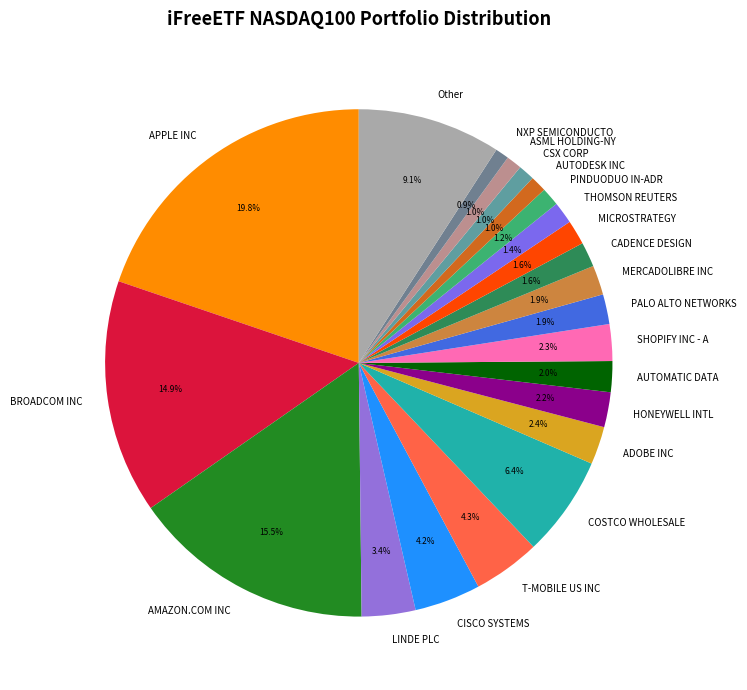

How many segments does this pie chart have?

22